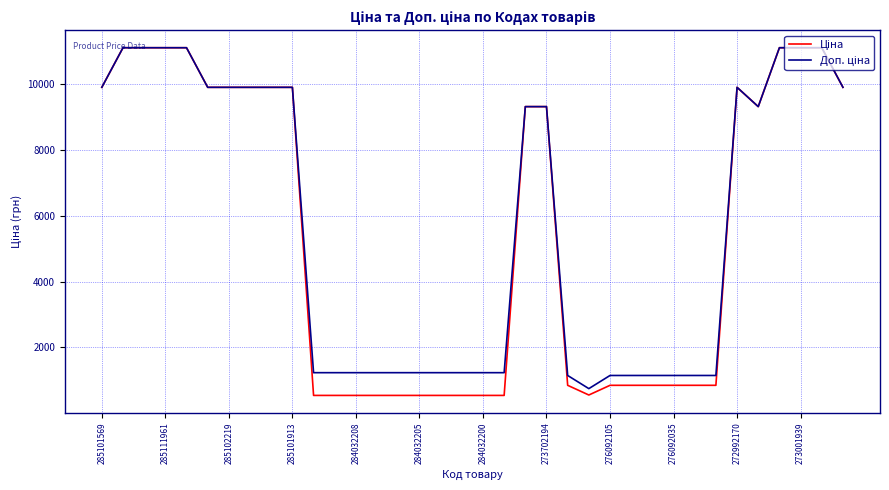

How many series are shown in this chart?

2